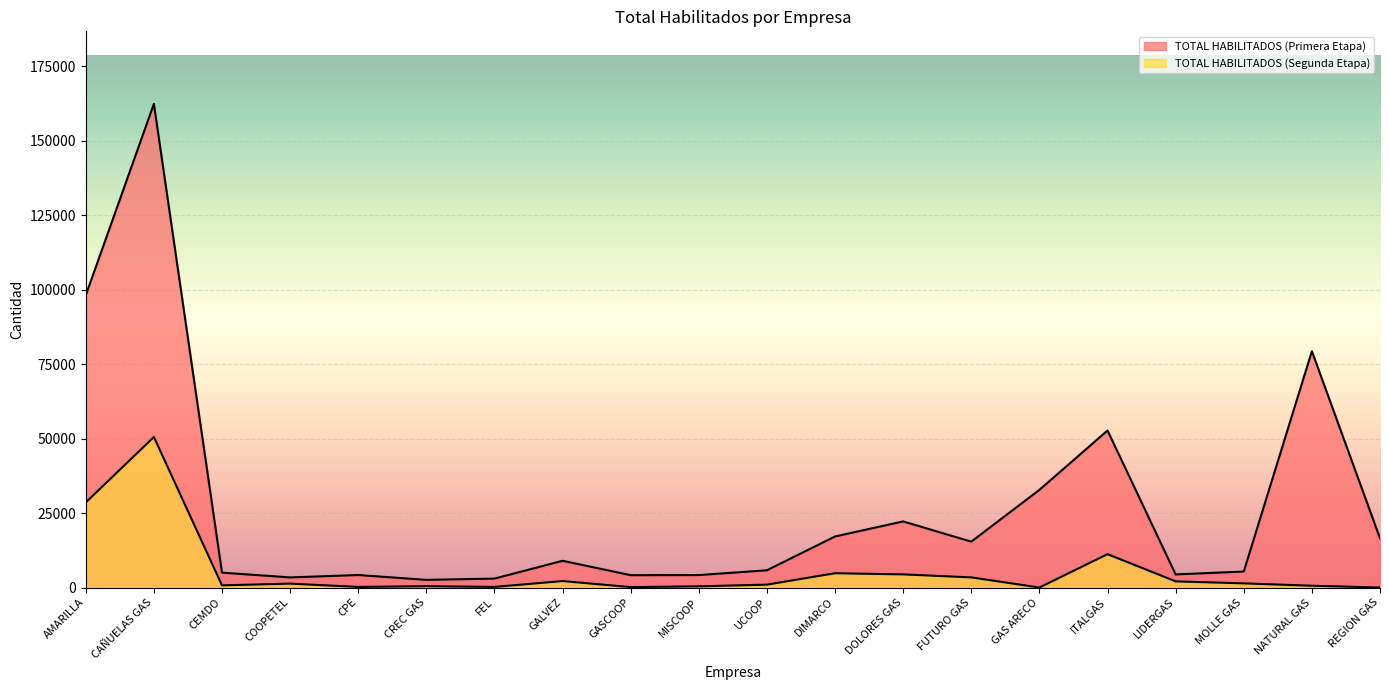

At which label does TOTAL HABILITADOS (Primera Etapa) reach its minimum?

CREC GAS